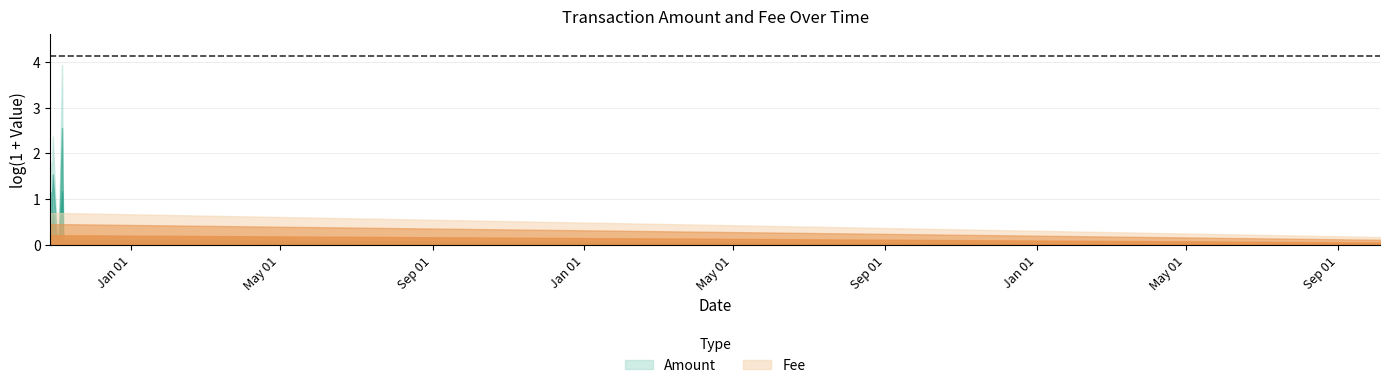

Which has a higher value, 2016-11-06 08:27:35 or 2019-10-04 14:30:44?

2016-11-06 08:27:35